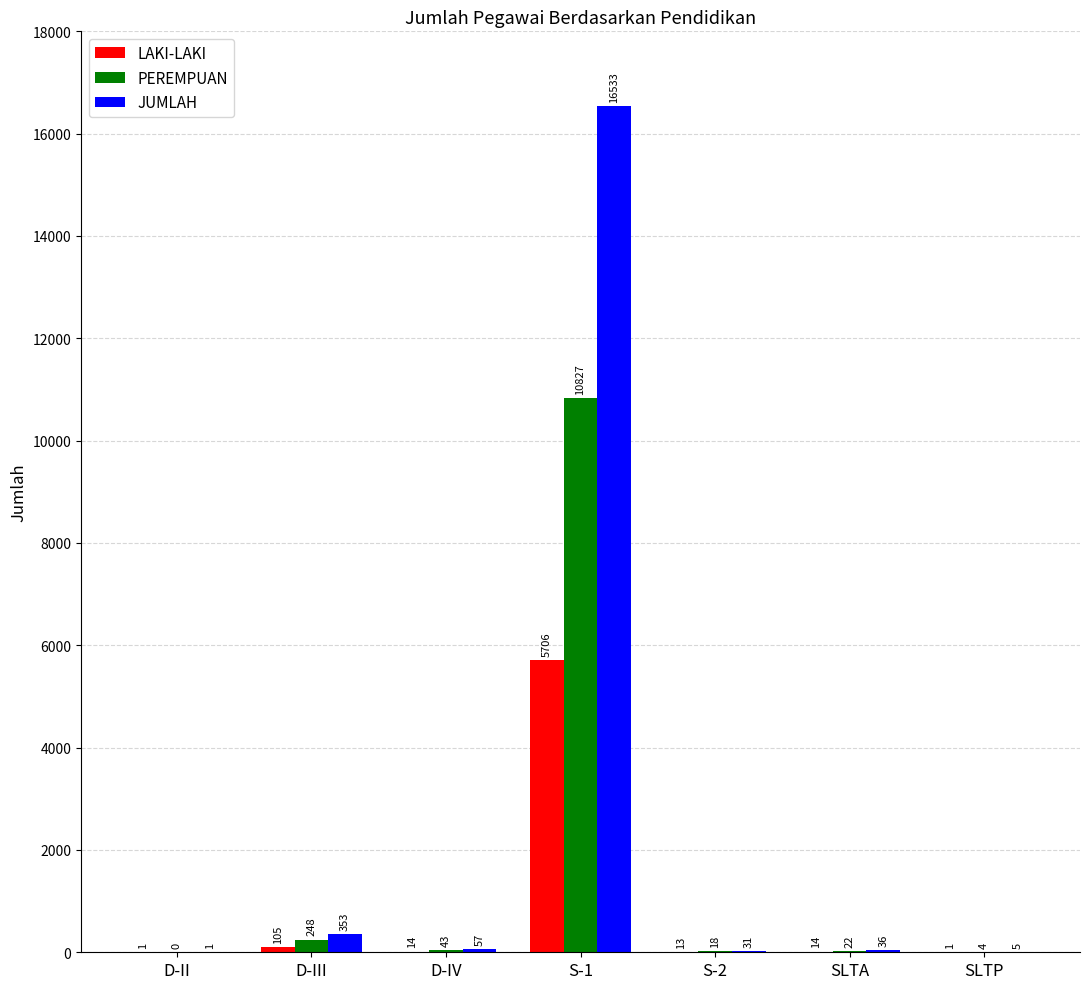

Between D-II and S-2, which series saw the biggest shift?

JUMLAH